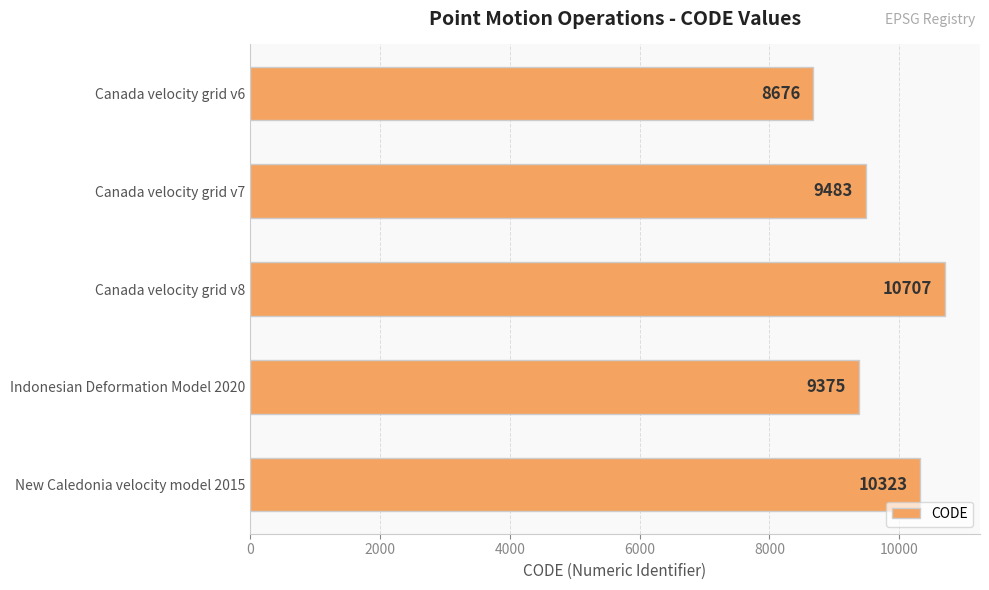

Reading top to bottom, extract all data points from this chart.

Canada velocity grid v6=8676	Canada velocity grid v7=9483	Canada velocity grid v8=10707	Indonesian Deformation Model 2020=9375	New Caledonia velocity model 2015=10323